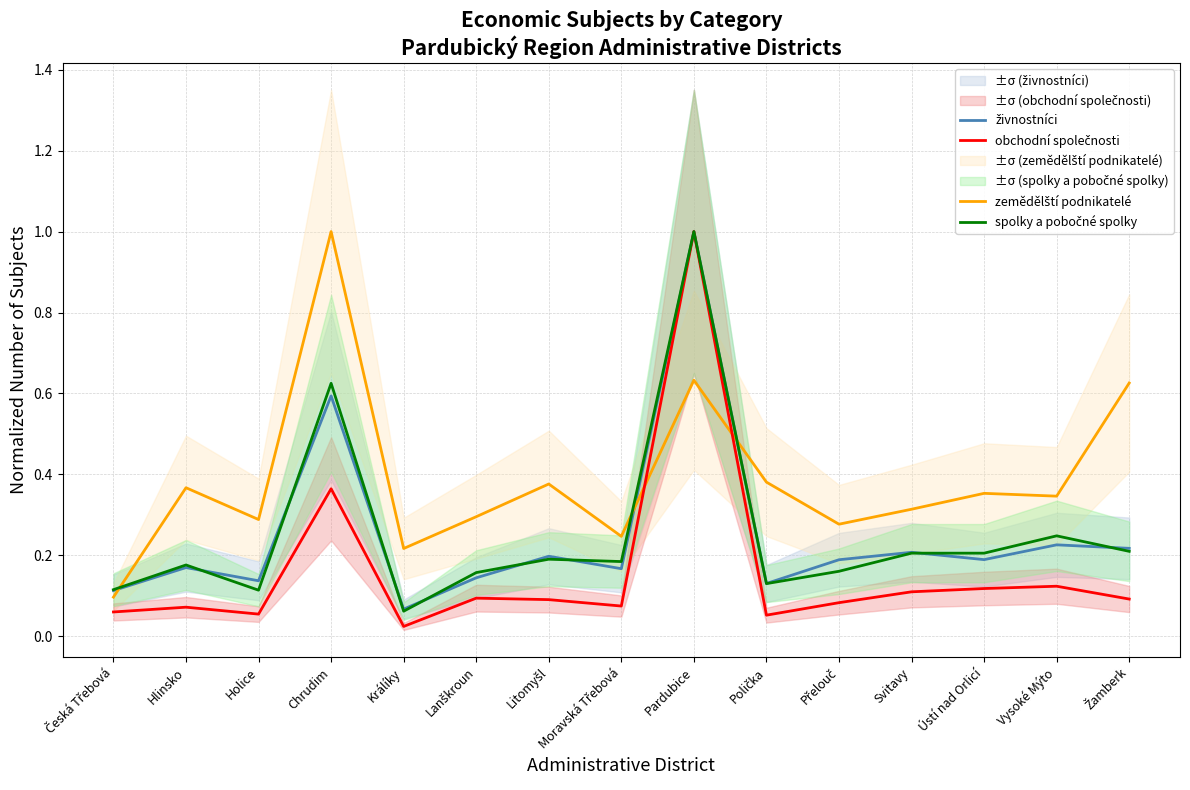

Which category has the highest value across all series?

Pardubice